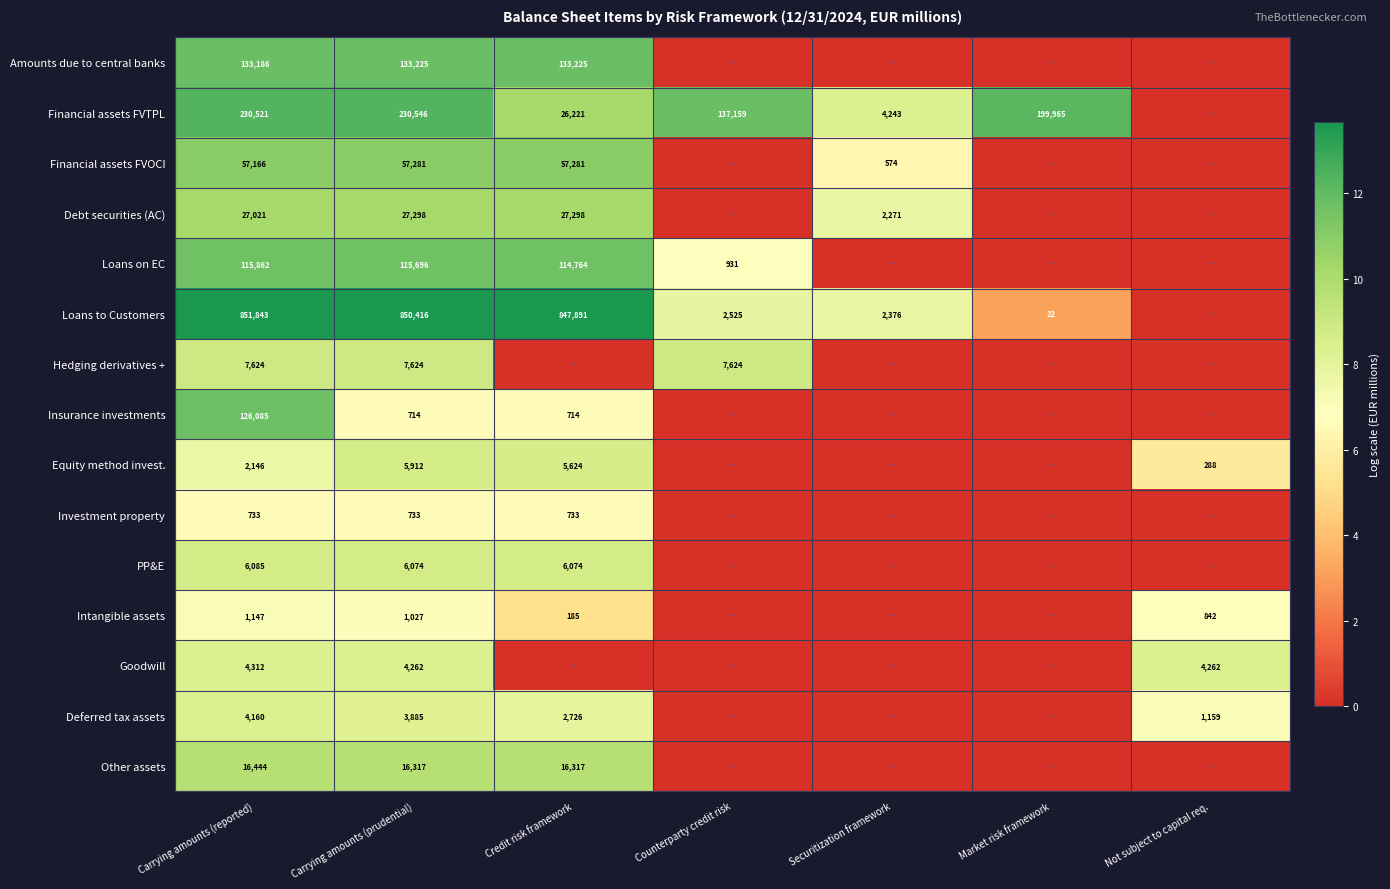

What is the difference between the highest and lowest values at Market risk framework?

12.2